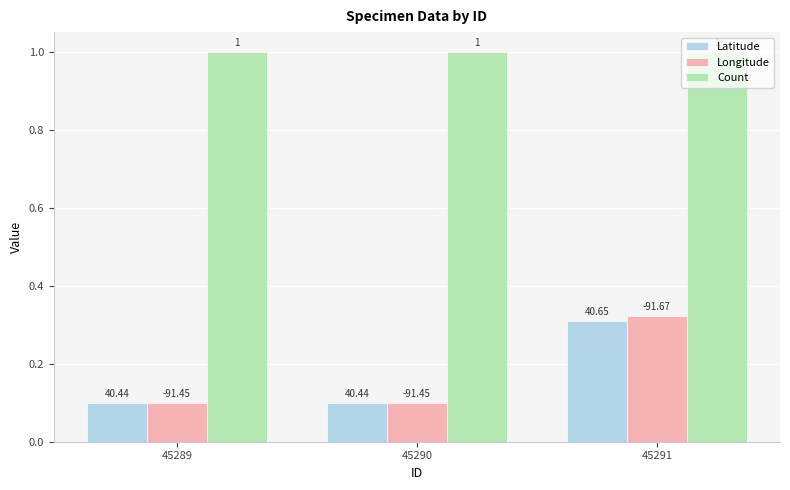

Does the chart contain stacked bars?

No